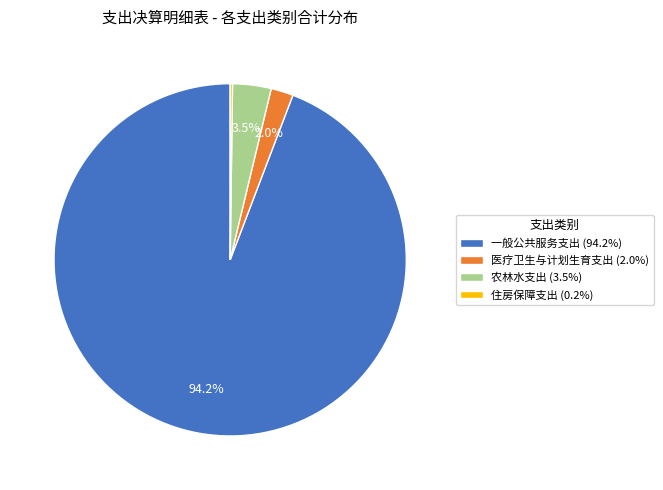

Is there a majority slice in this chart?

Yes